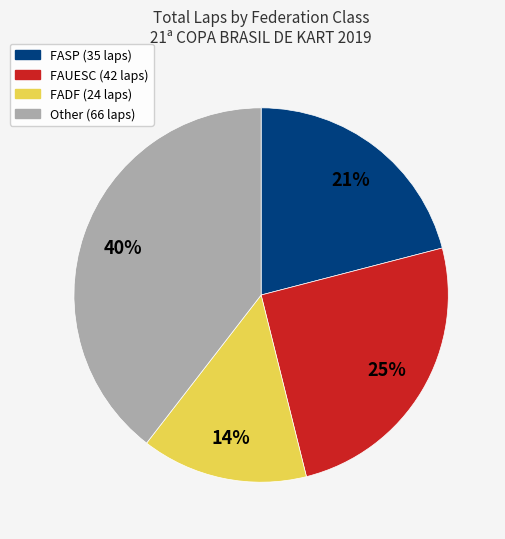

How many segments does this pie chart have?

4